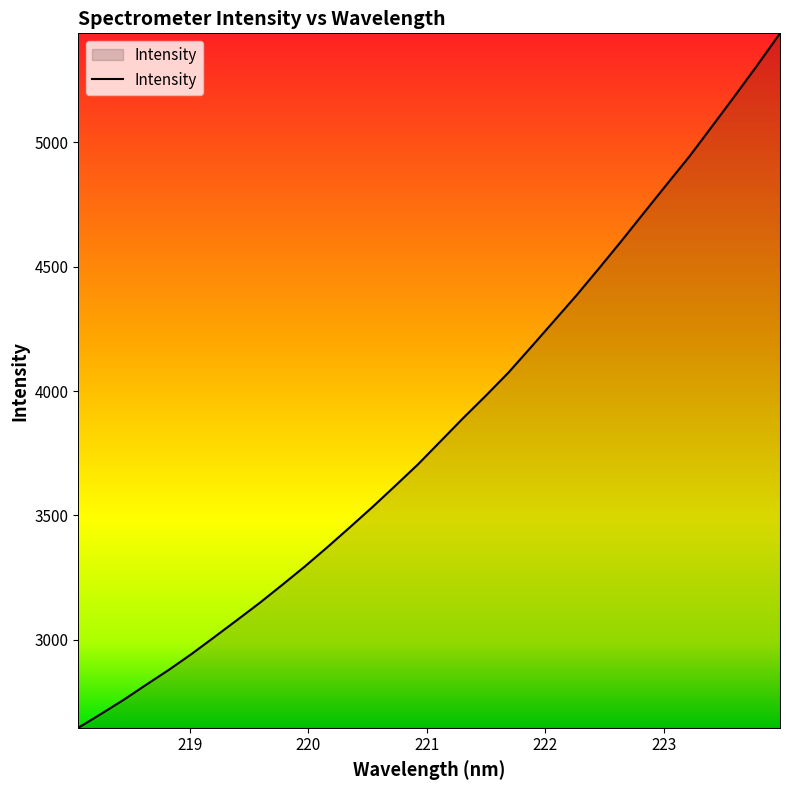

What is the maximum value shown in the chart?

5438.5